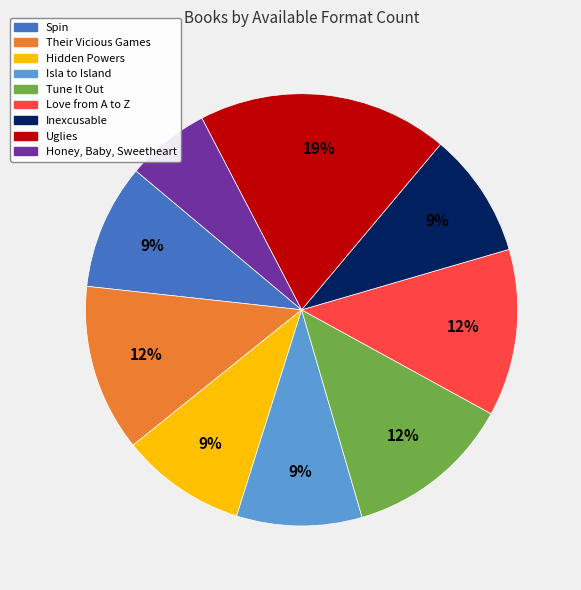

To the nearest percent, what is the difference between the largest and smallest slice percentages?

13%